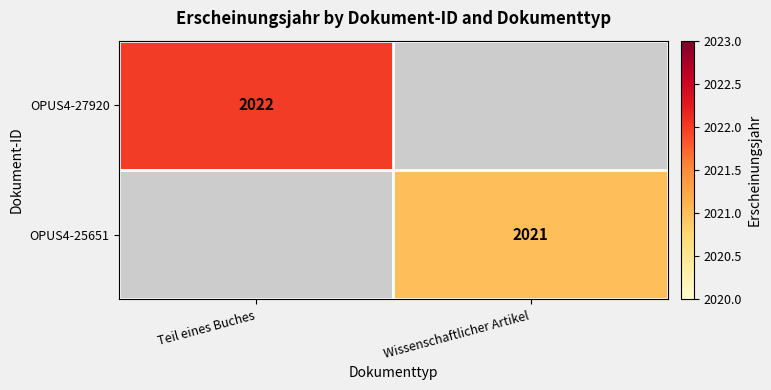

True or false: OPUS4-27920 has a value of 3360 at Teil eines Buches.

False